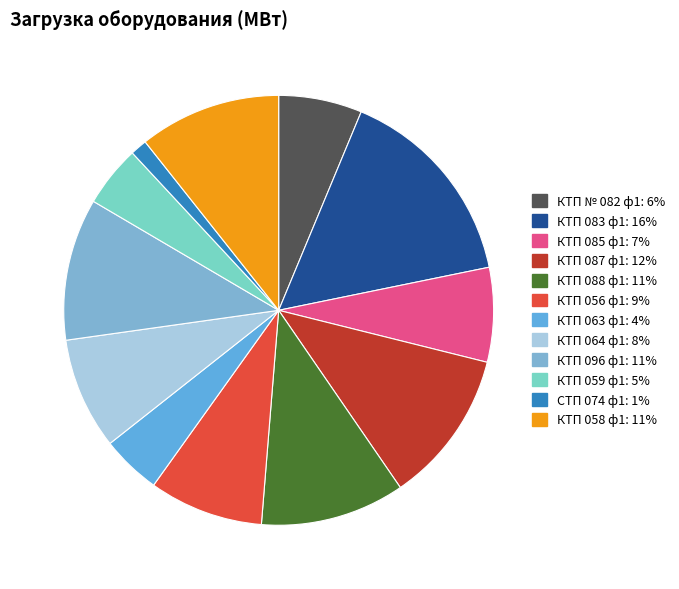

Rank the categories by value from highest to lowest.

КТП 083 ф1, КТП 087 ф1, КТП 088 ф1, КТП 096 ф1, КТП 058 ф1, КТП 056 ф1, КТП 064 ф1, КТП 085 ф1, КТП № 082 ф1, КТП 059 ф1, КТП 063 ф1, СТП 074 ф1